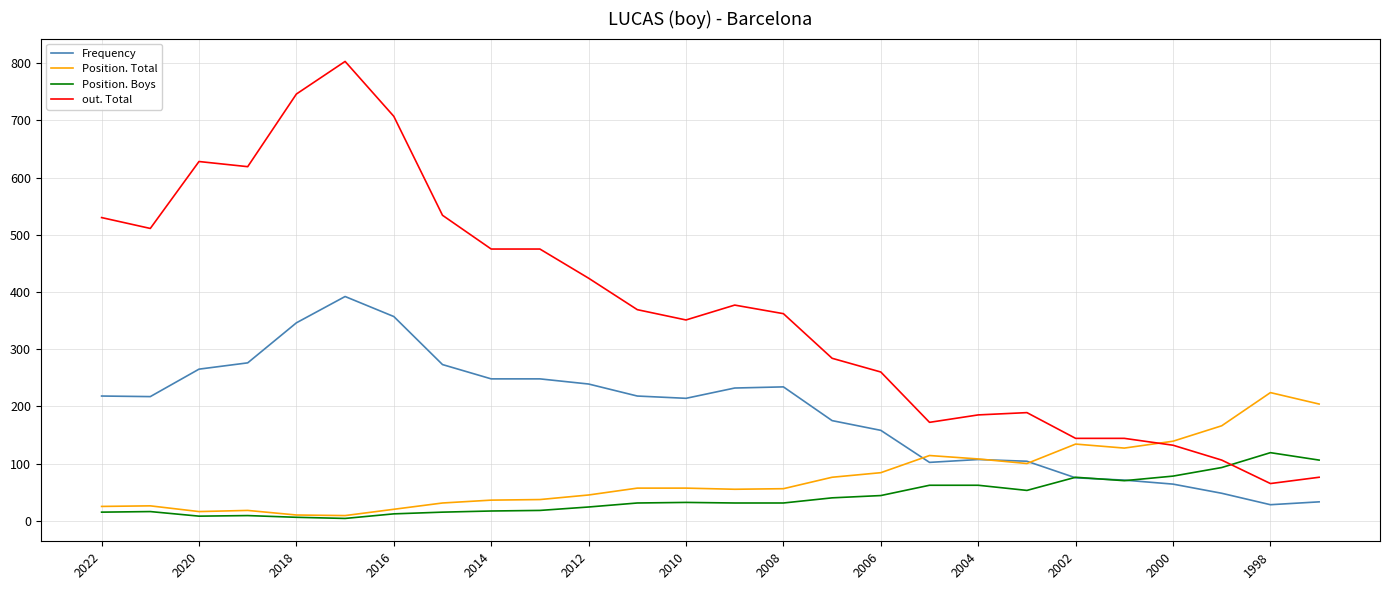

True or false: Frequency and out. Total intersect in this chart.

False